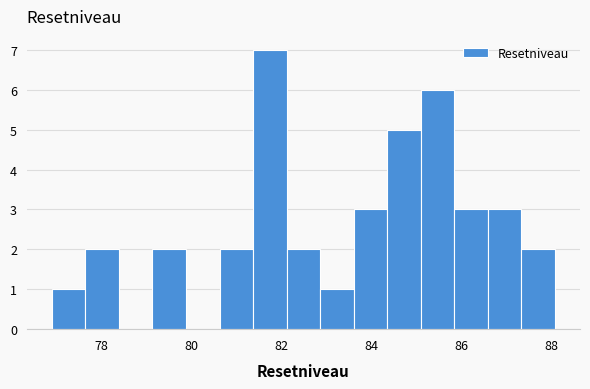

Read against the x-axis, roughly where is the centre of the tallest bar?

81.8